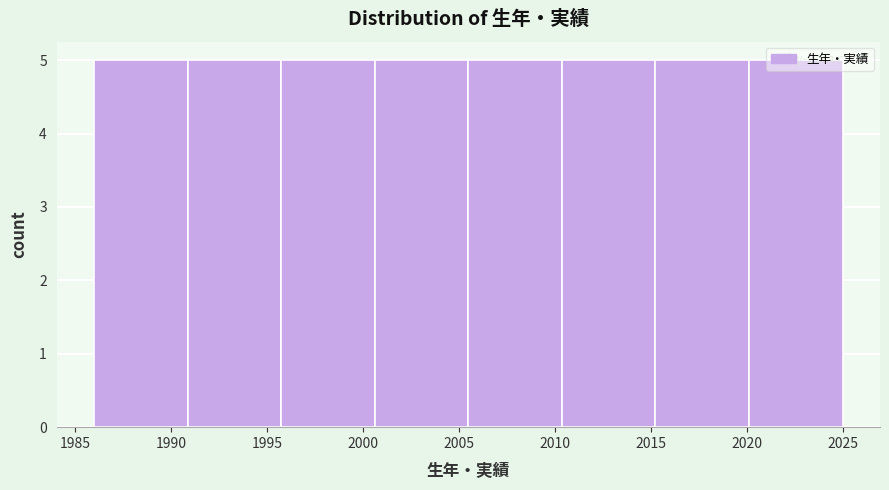

What is the height of the bar covering 2005.5 to 2010.5 on the x-axis? Neither the bar edges nor the heights are printed on the chart, so give them approximately, as read against the axes.

5